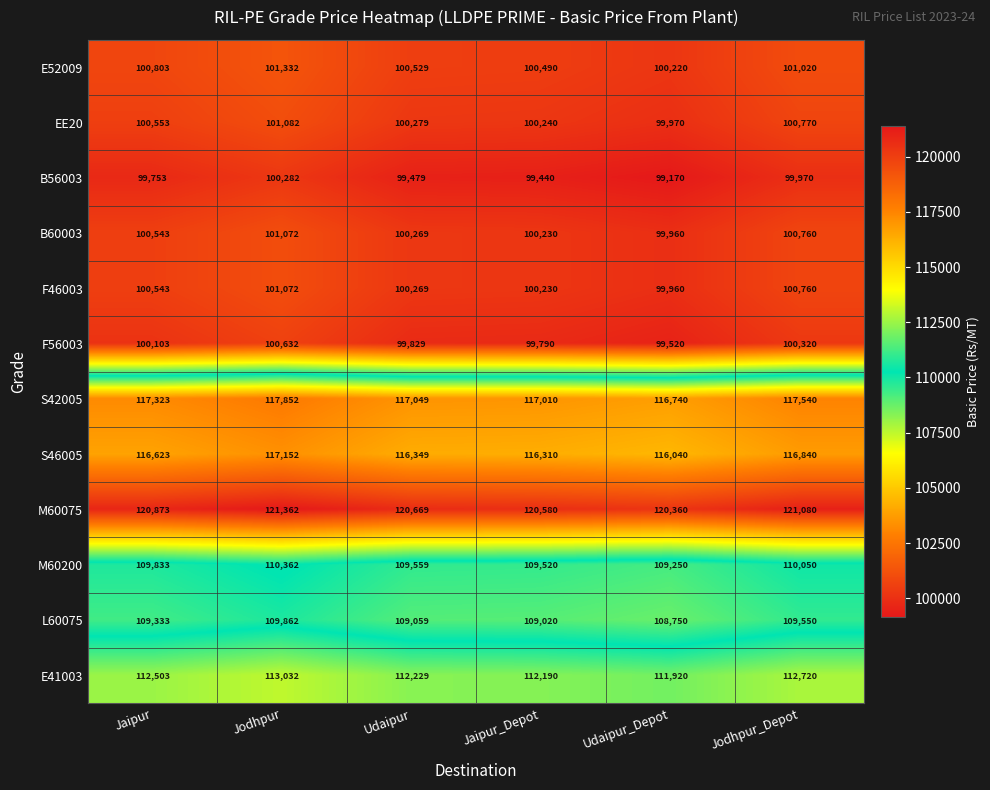

What value does the L60075 series have at Udaipur_Depot, to the nearest 10?

108750